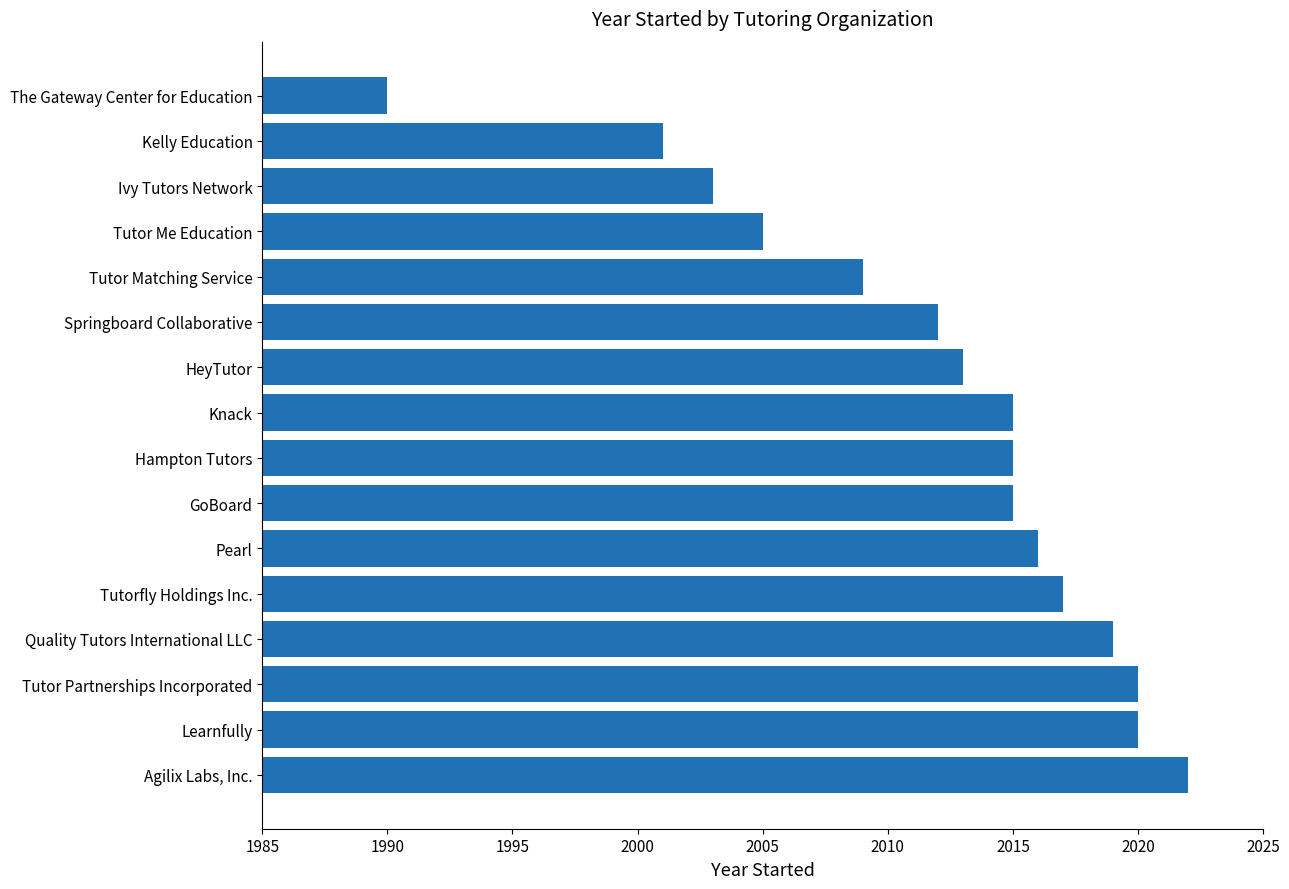

Which label corresponds to the largest value in the chart?

Agilix Labs, Inc.